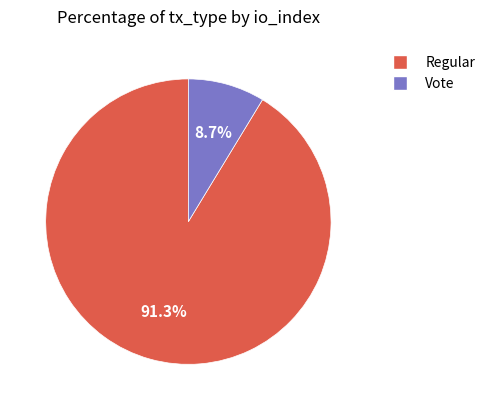

Count the number of slices in the pie.

2